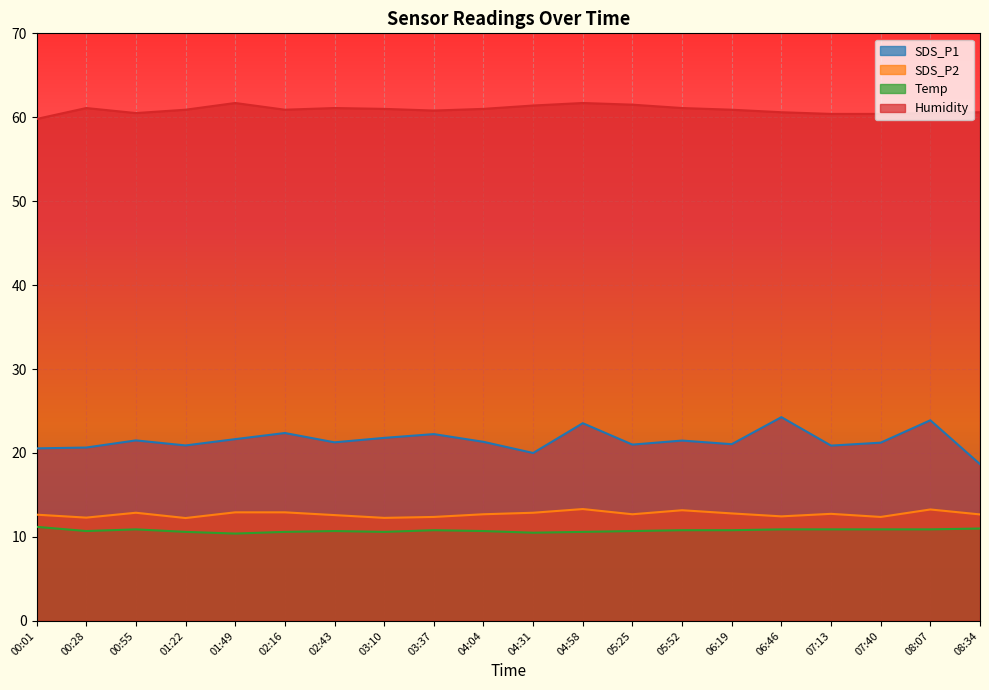

How many lines are shown in the chart?

4